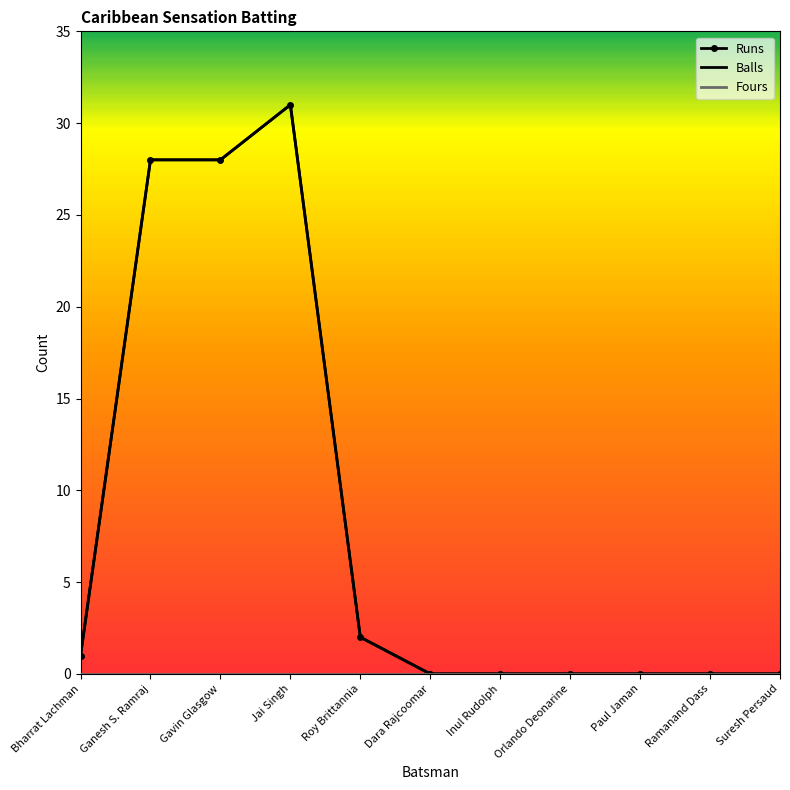

What is the sum of the Balls values at Gavin Glasgow and Ganesh S. Ramraj?

56